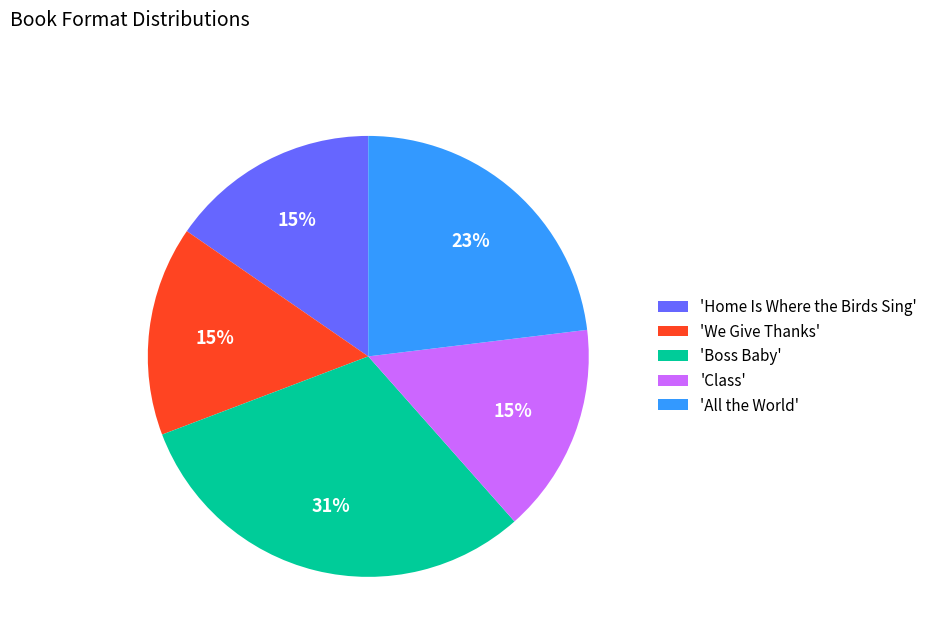

Does any single category account for the majority?

No